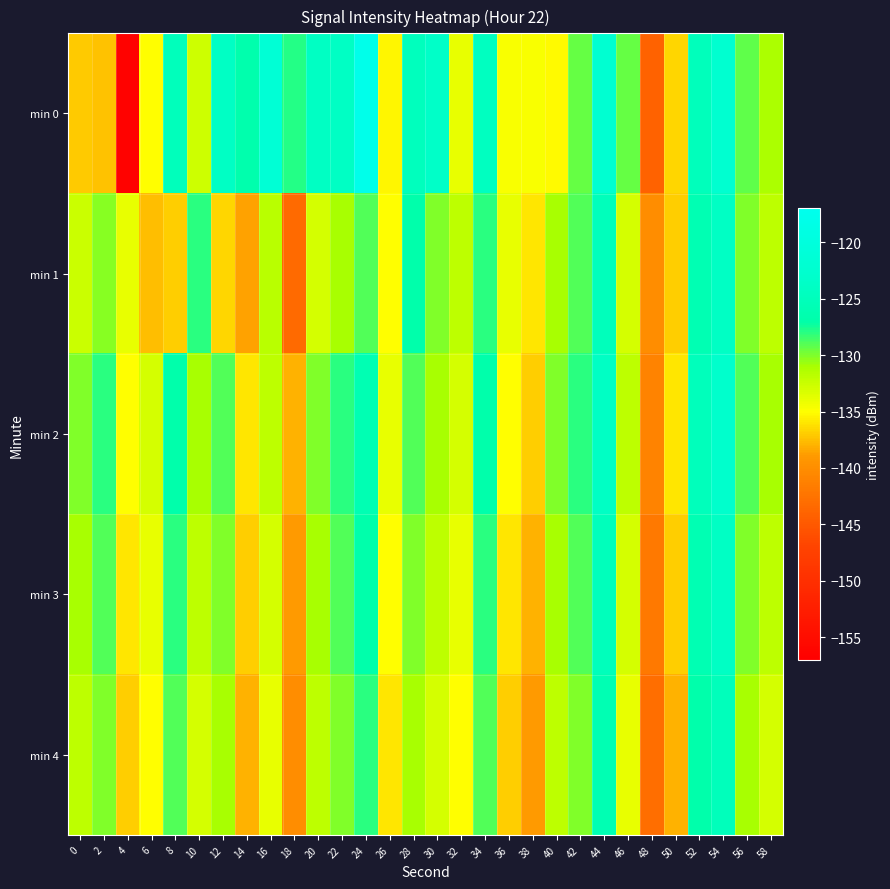

Between 6 and 52, which series saw the biggest shift?

min 1